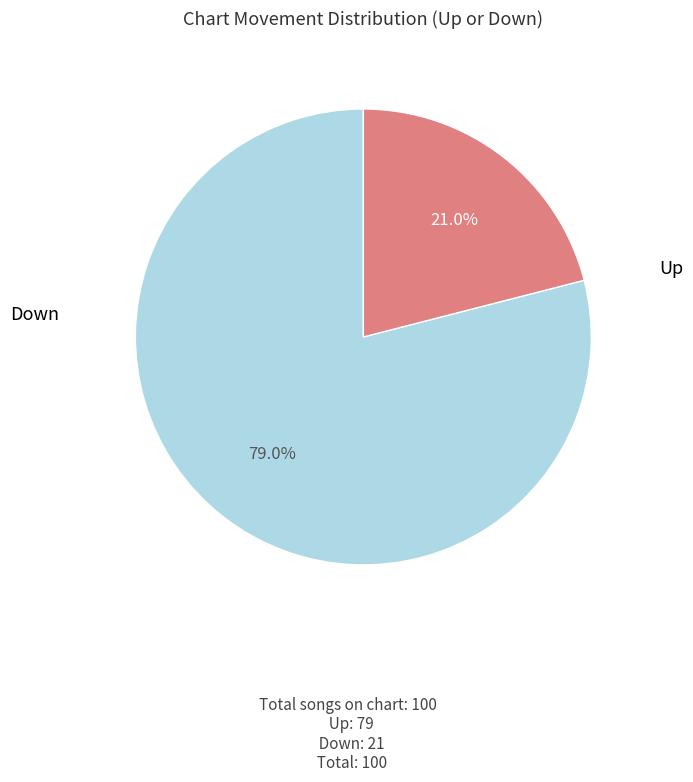

Is there a majority slice in this chart?

Yes